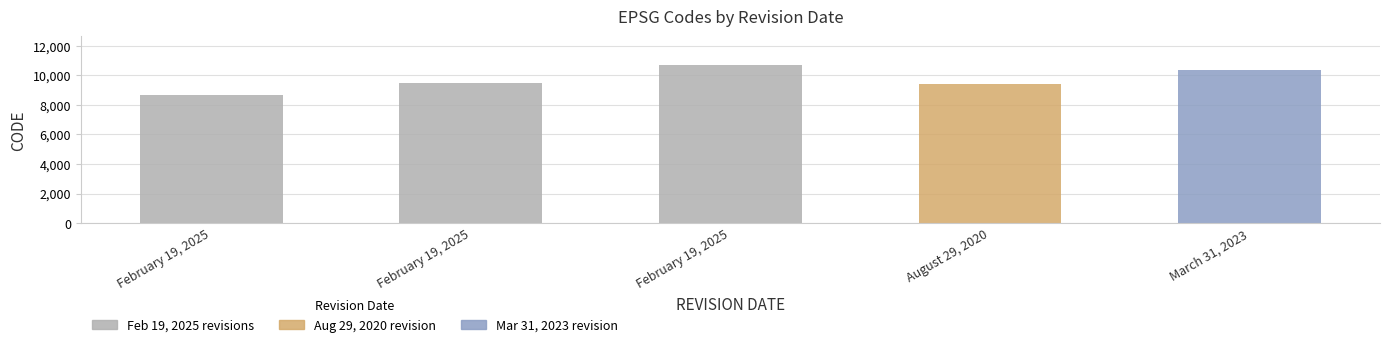

Read the value at August 29, 2020.

9375